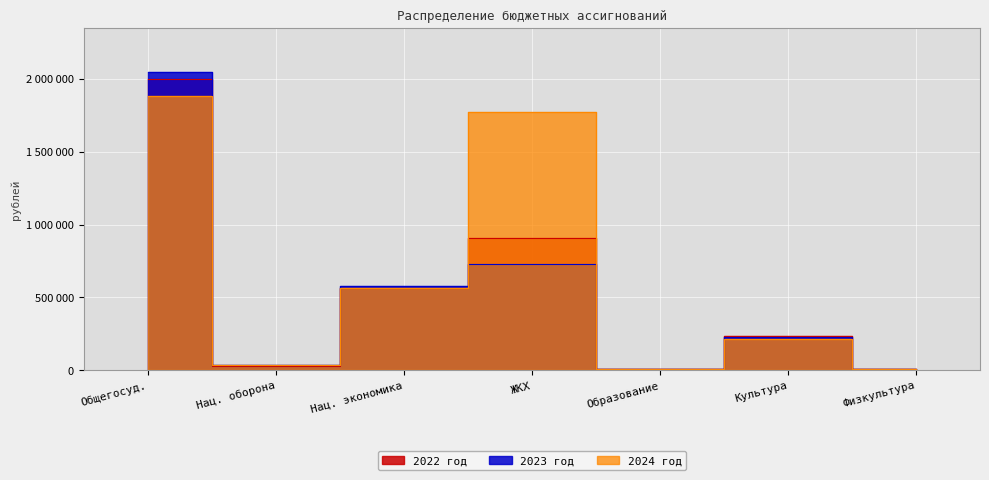

What are all the series names shown in the legend?

2022 год, 2023 год, 2024 год